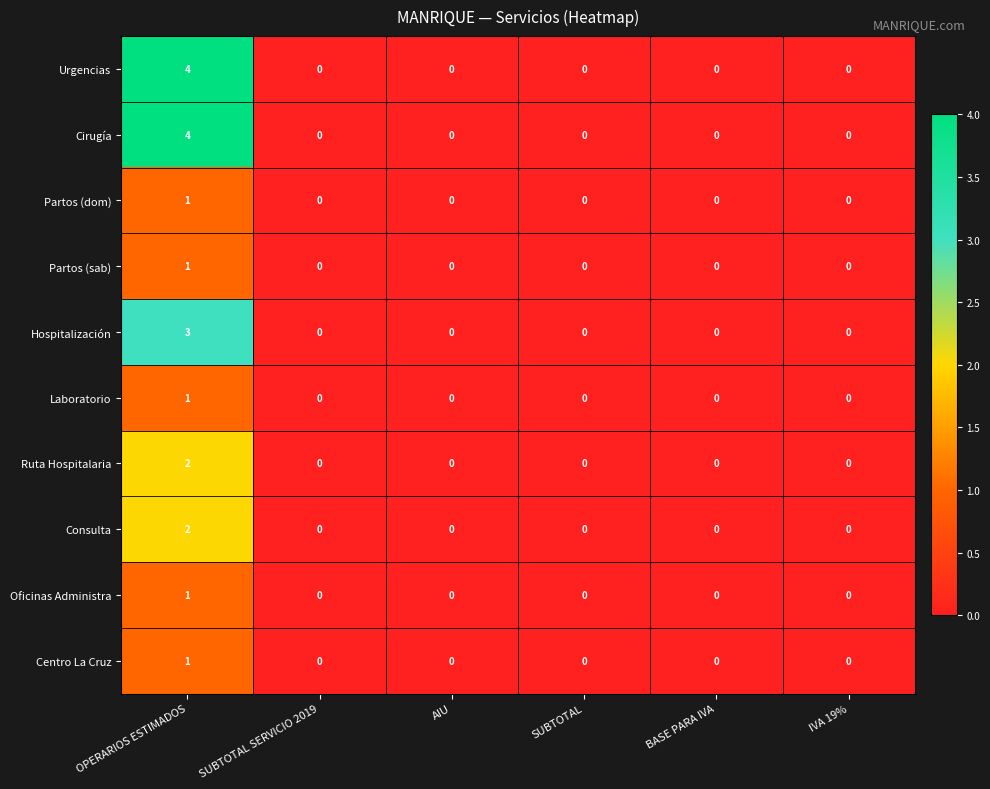

At which category is the sum across all series the highest?

OPERARIOS ESTIMADOS